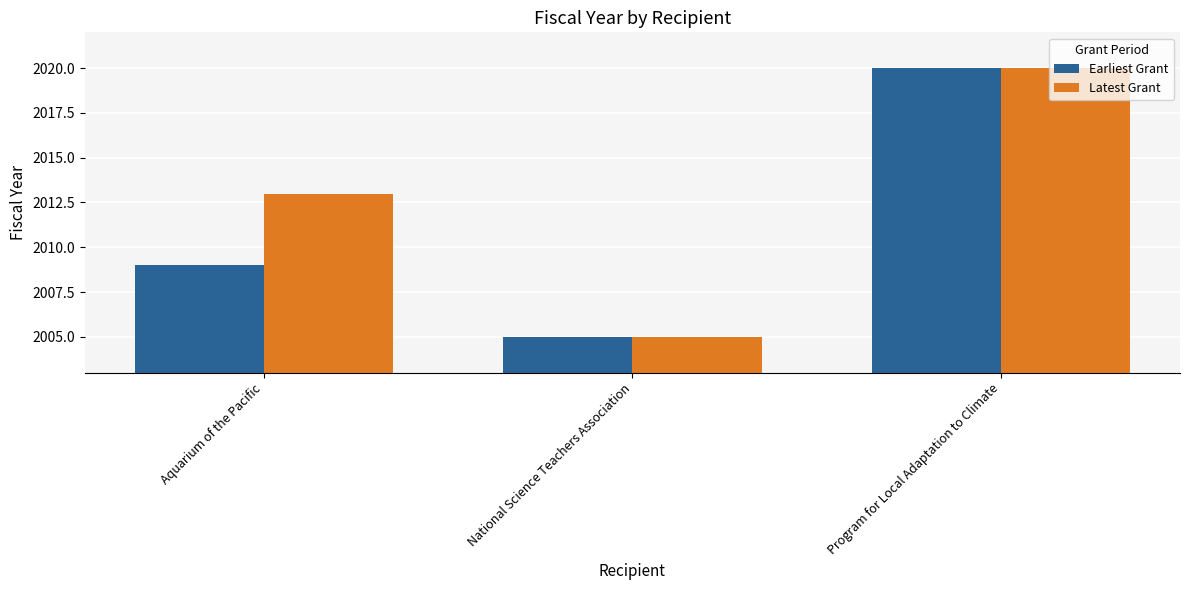

What are all the series names shown in the legend?

Earliest Grant, Latest Grant